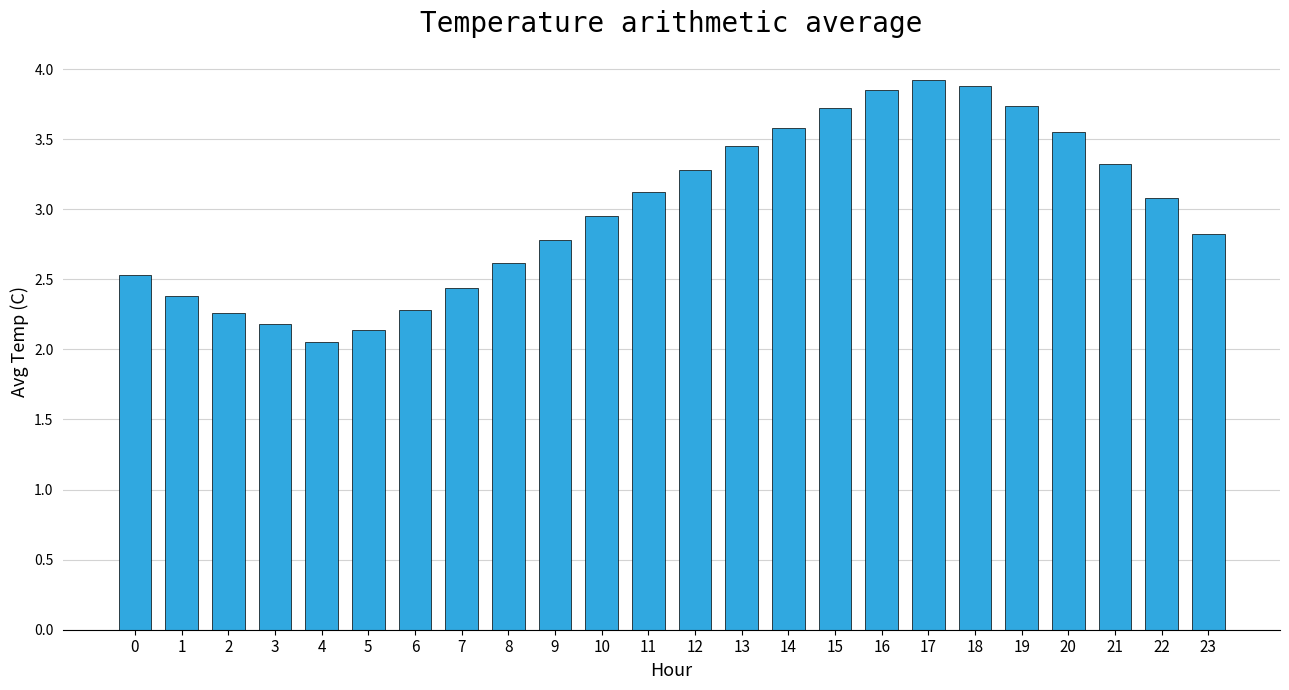

Which label corresponds to the smallest value in the chart?

4